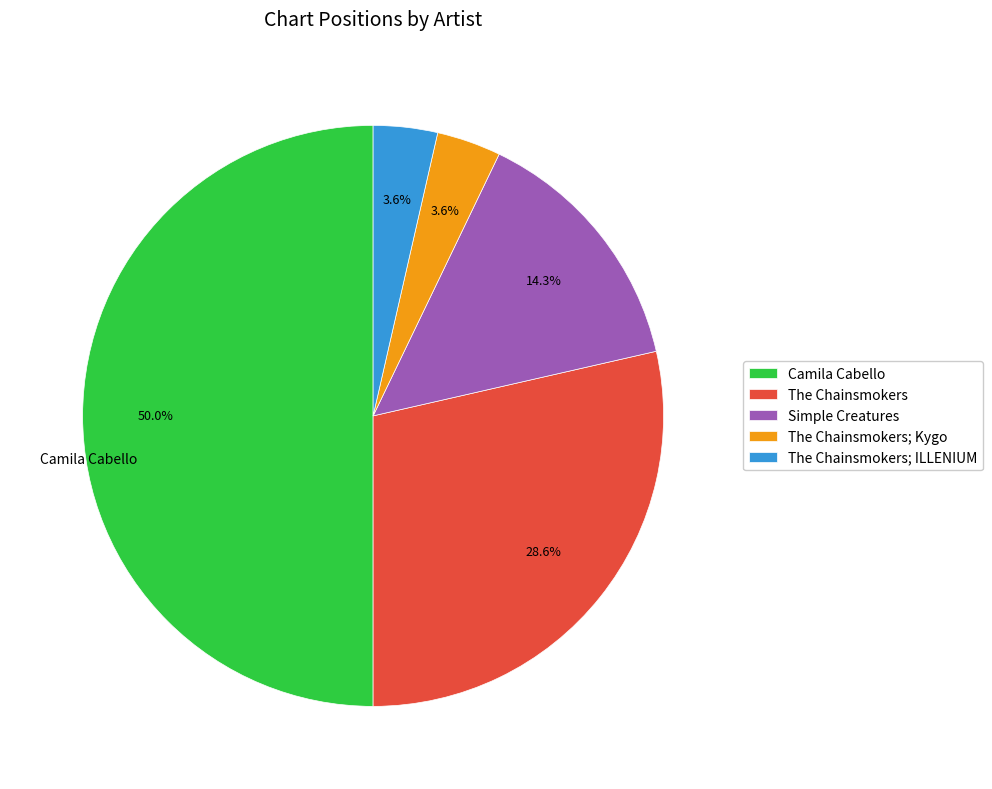

How many slices are in this pie chart?

5